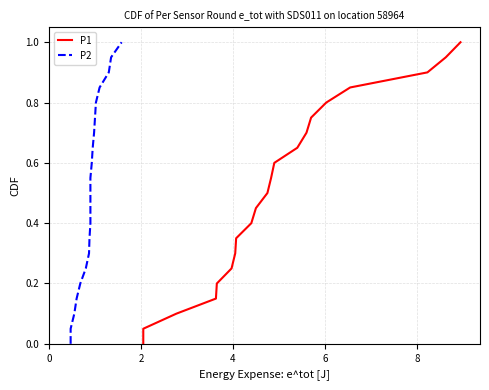

Rank the series at 16 from lowest to highest value.

P1, P2